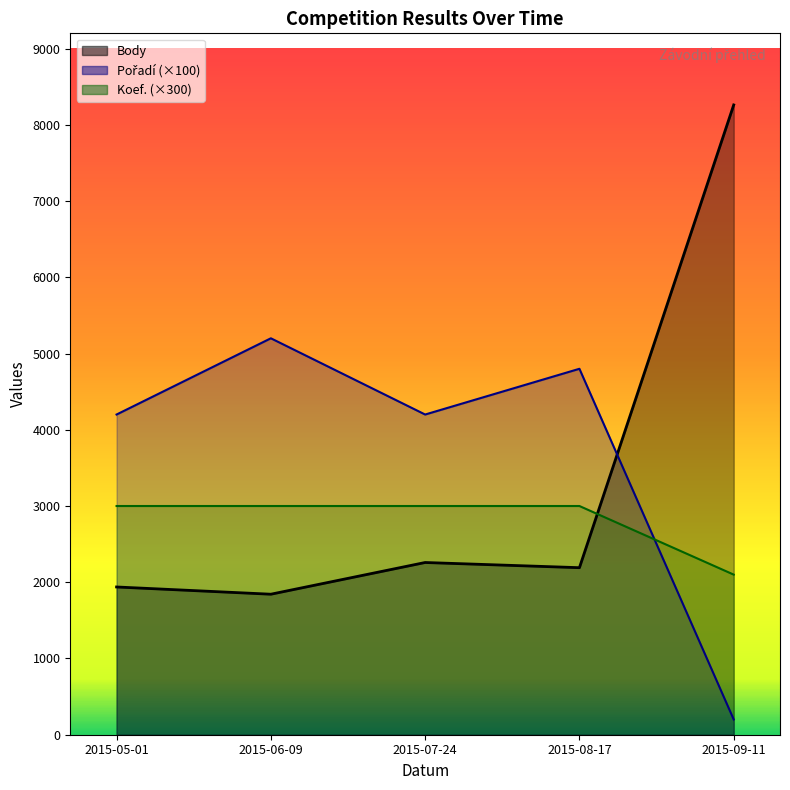

What is the difference between the highest and lowest values at 2015-09-11?

8061